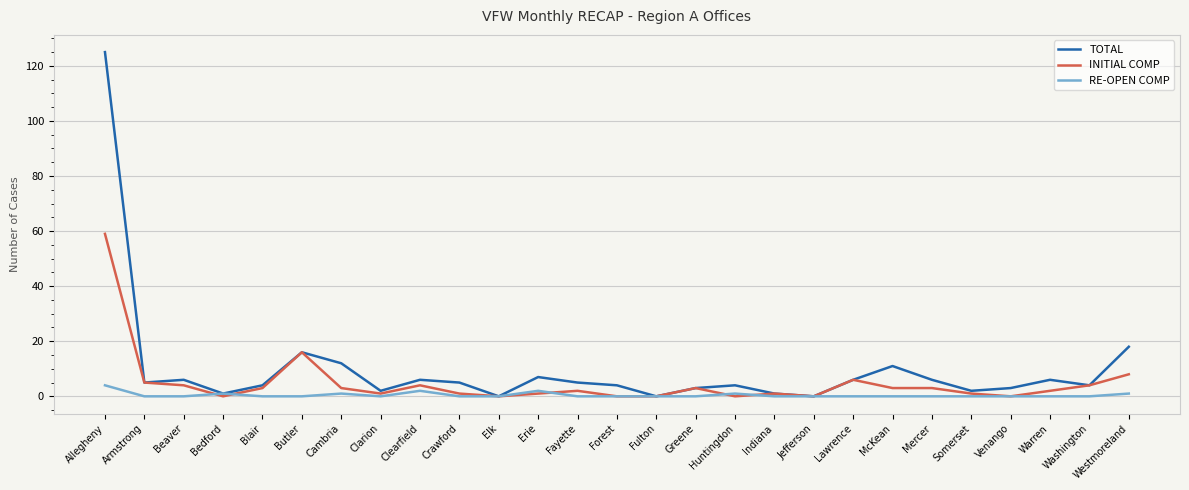

What is the spread (max minus min) of values at Allegheny?

121